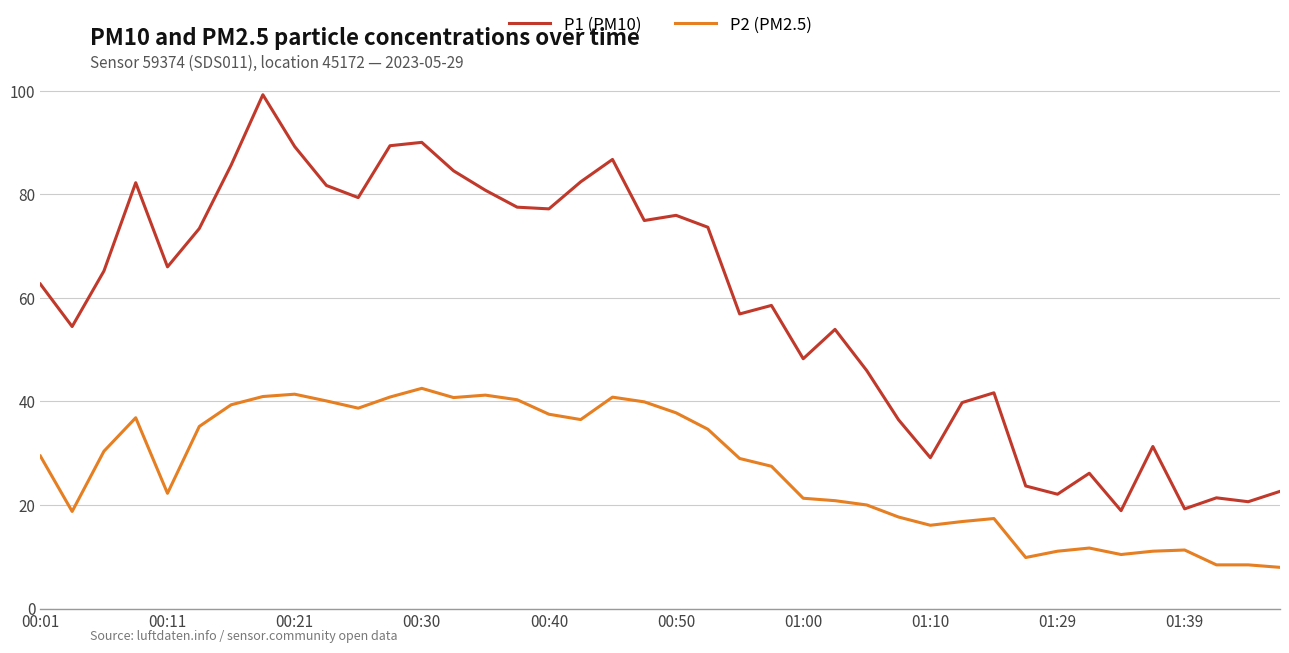

Rank the series by their maximum value, from highest to lowest.

P1 (PM10), P2 (PM2.5)